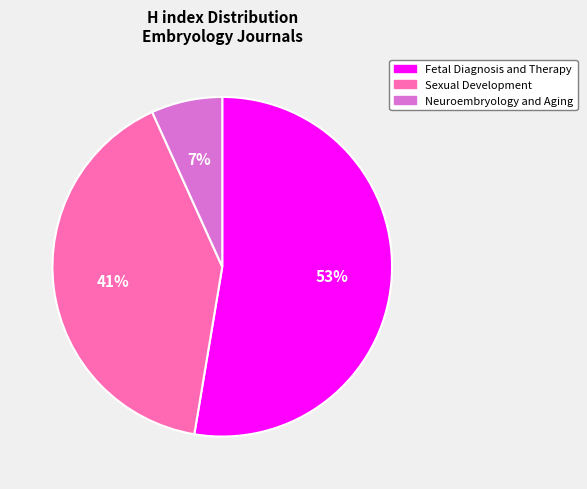

Count the number of slices in the pie.

3